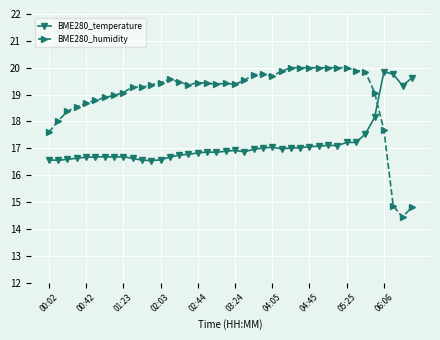

The BME280_temperature series shows 5.4 at 04:45. True or false?

False